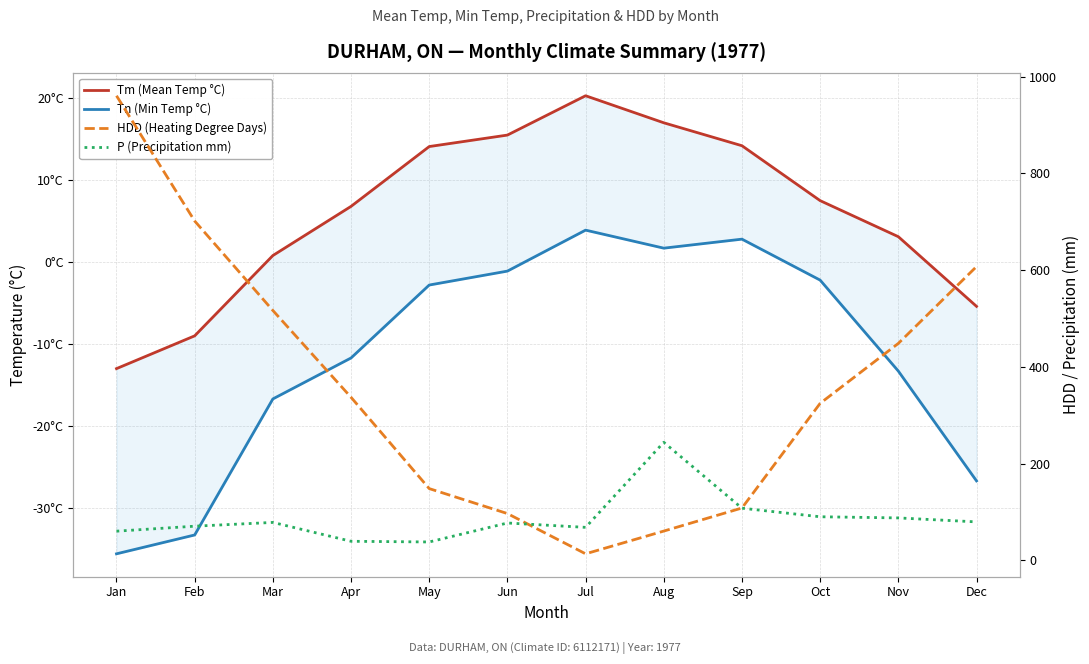

True or false: HDD (Heating Degree Days) has more than 2 interior local peaks.

False